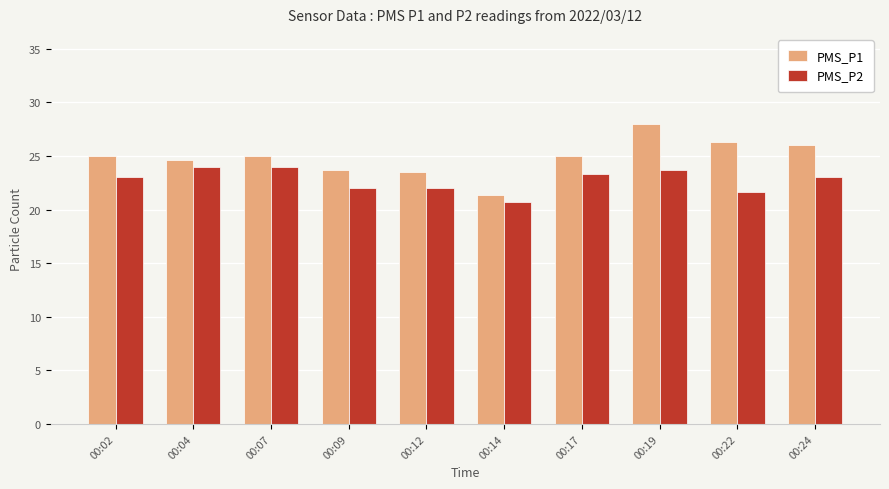

True or false: PMS_P1 has a value of 34.5 at 00:09.

False